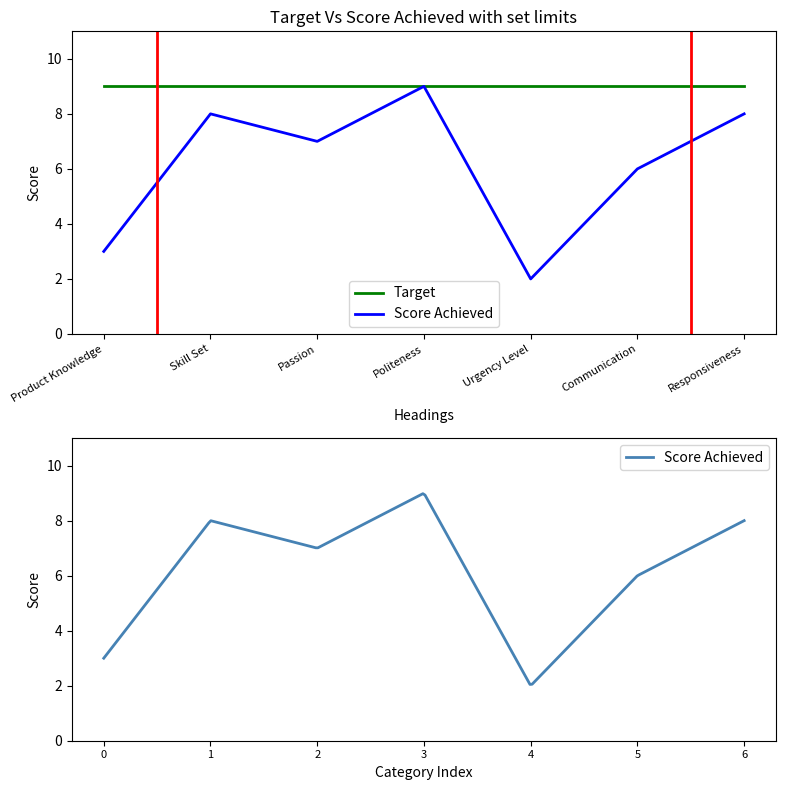

Reading left to right, transcribe all the data shown in this chart.

Product Knowledge=3	Skill Set=8	Passion=7	Politeness=9	Urgency Level=2	Communication=6	Responsiveness=8